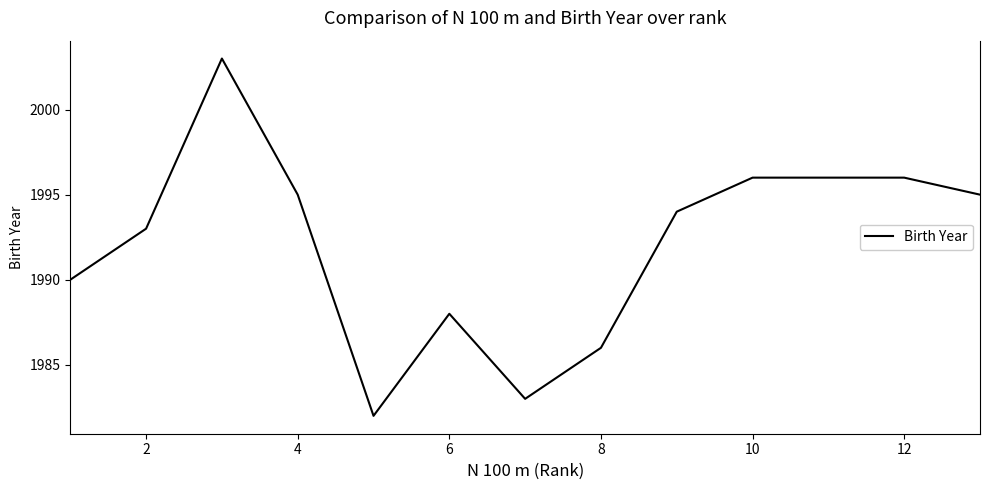

Reading left to right, list all the values displayed in this chart.

1990	1993	2003	1995	1982	1988	1983	1986	1994	1996	1996	1996	1995